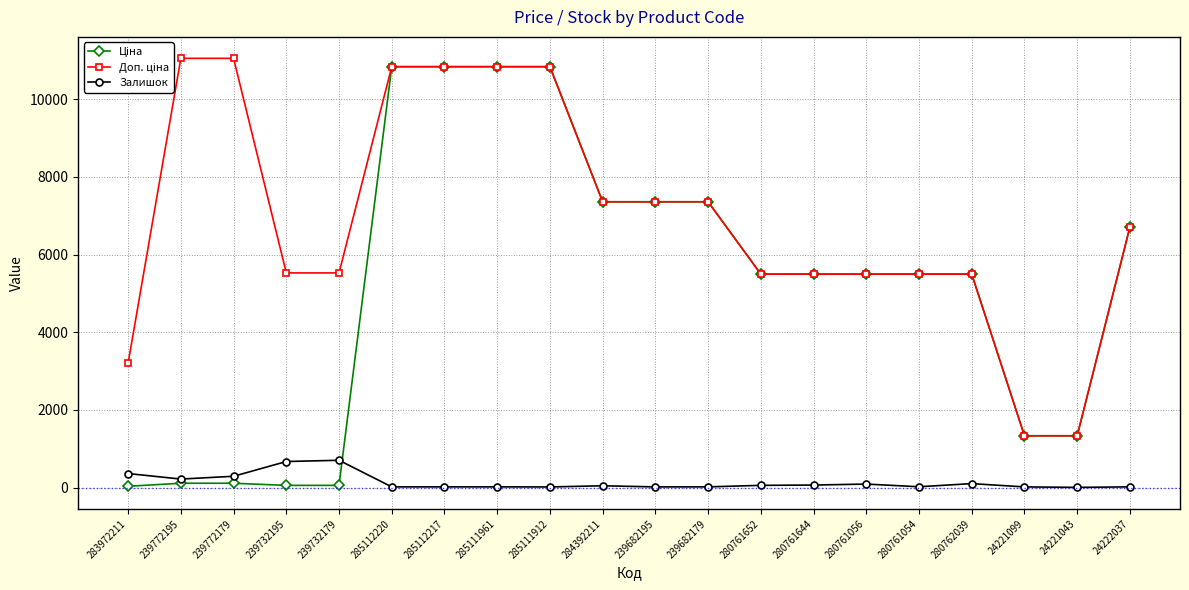

At which category is the sum across all series the highest?

285112220